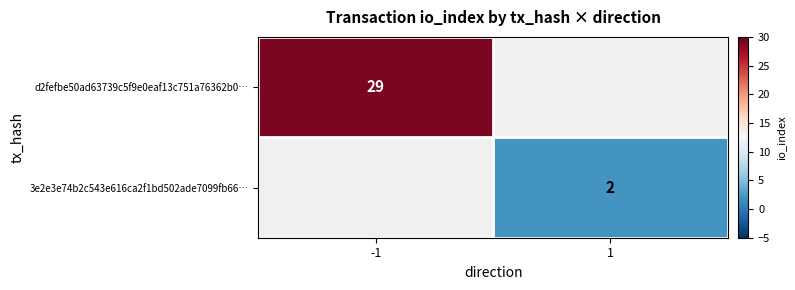

Is the value of d2fefbe50ad63739c5f9e0eaf13c751a76362b0… at -1 greater than the value of 3e2e3e74b2c543e616ca2f1bd502ade7099fb66… at 1?

Yes